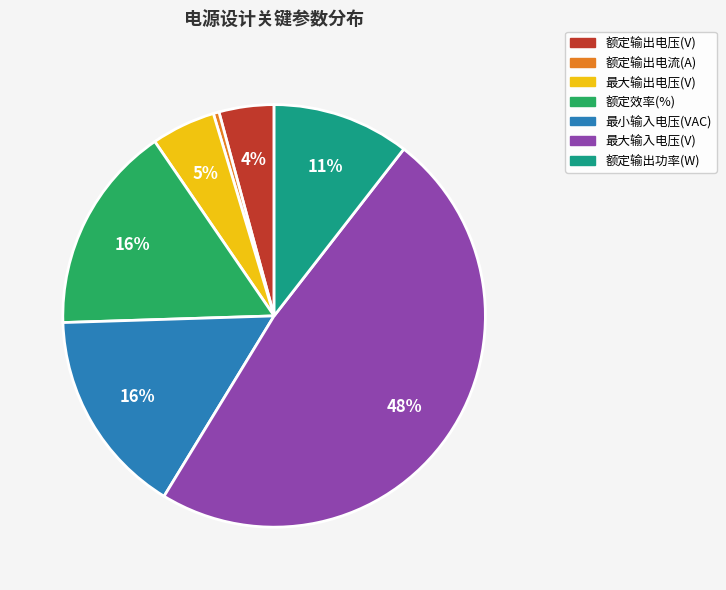

To the nearest percent, what portion does 额定输出功率(W) represent?

11%